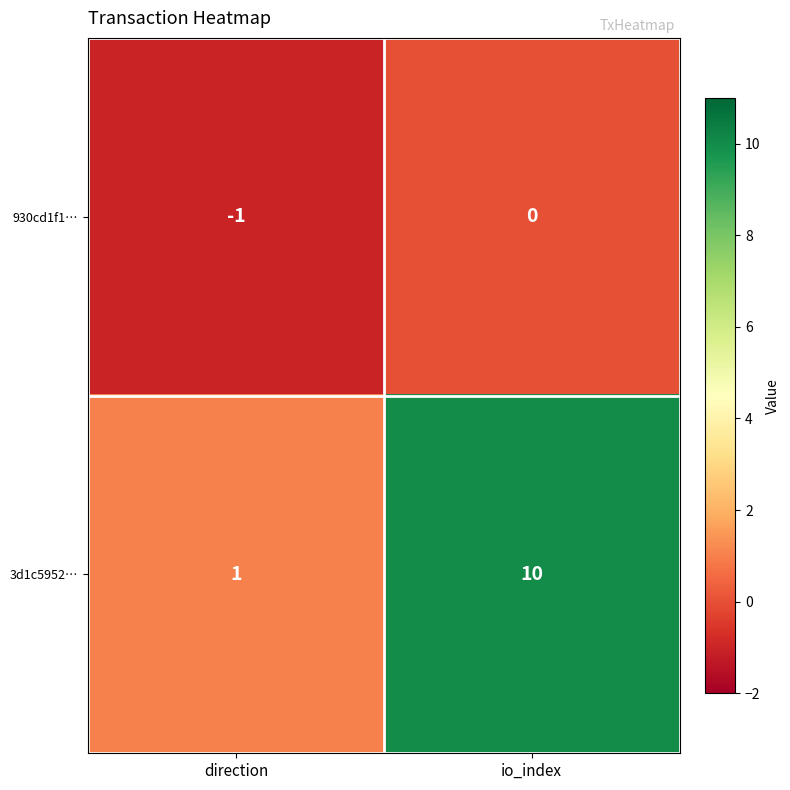

True or false: 930cd1f1… has a value of 0 at io_index.

True